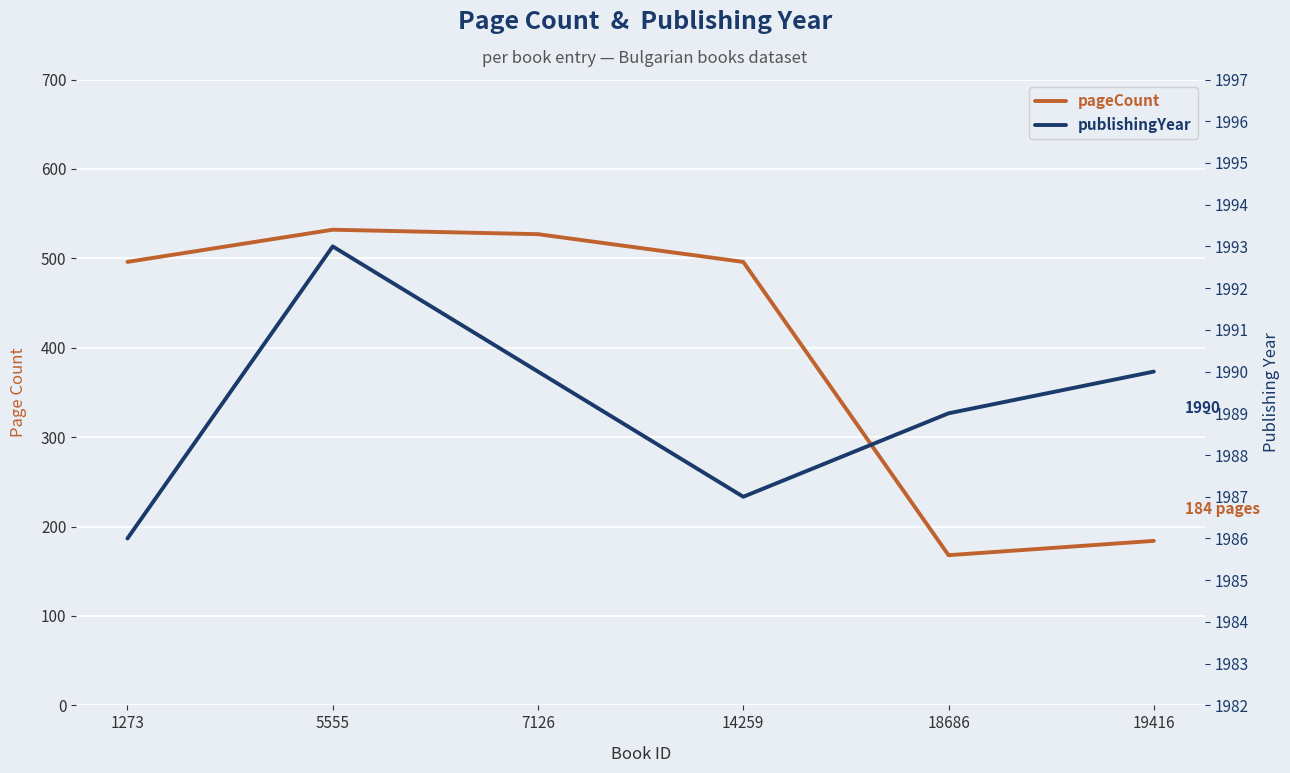

At 1273, list the series in order from largest to smallest.

publishingYear, pageCount